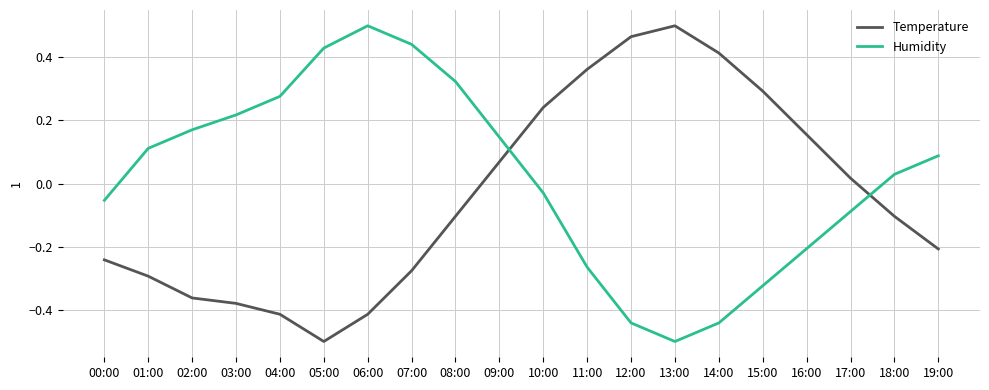

What is the difference between the second highest and minimum values in the Humidity series?

0.9